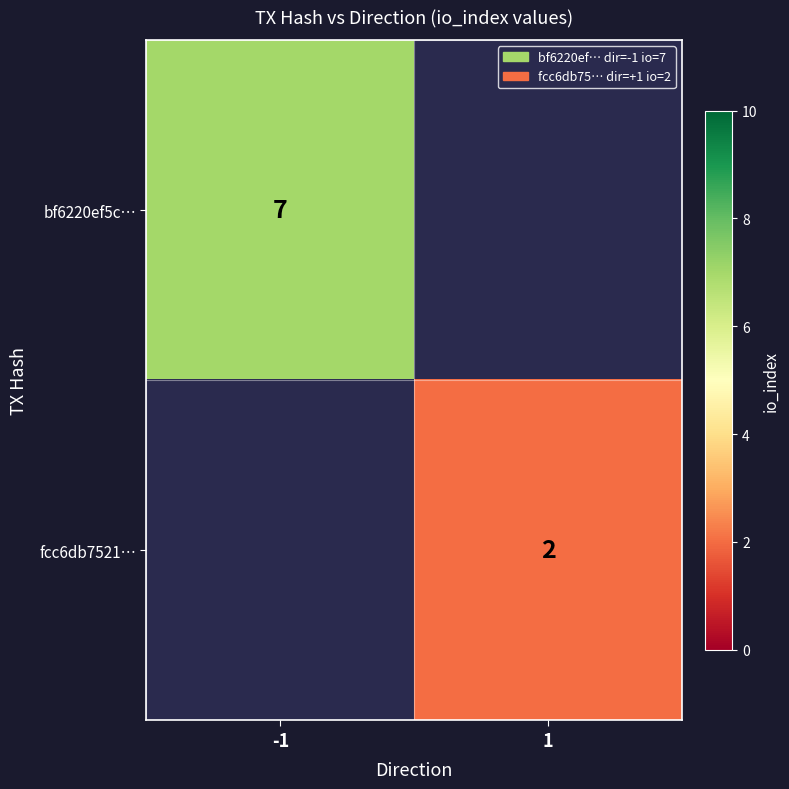

True or false: fcc6db7521… has a value of 1 at 1.

False